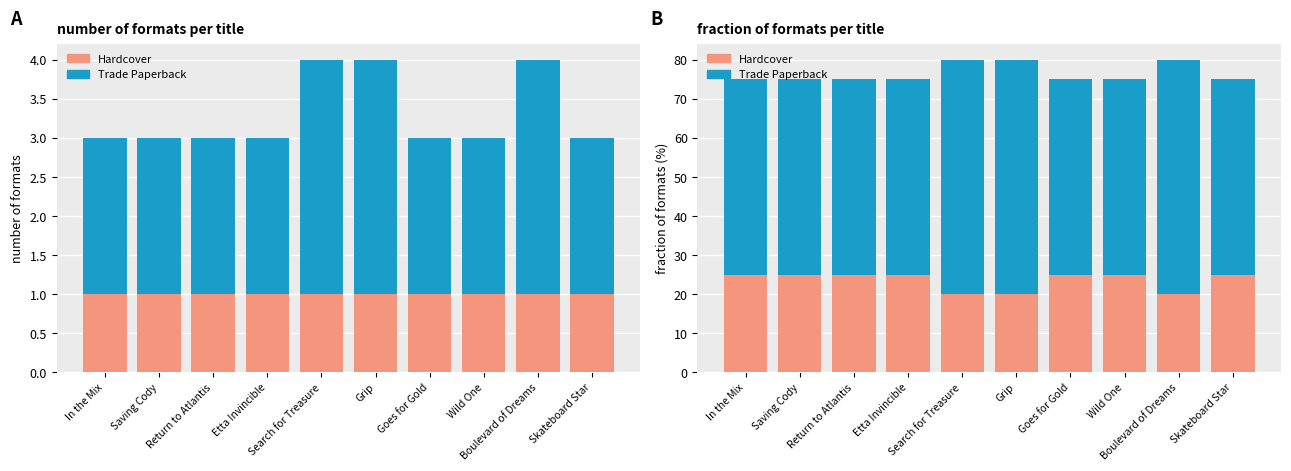

How many bars are there in total?

20